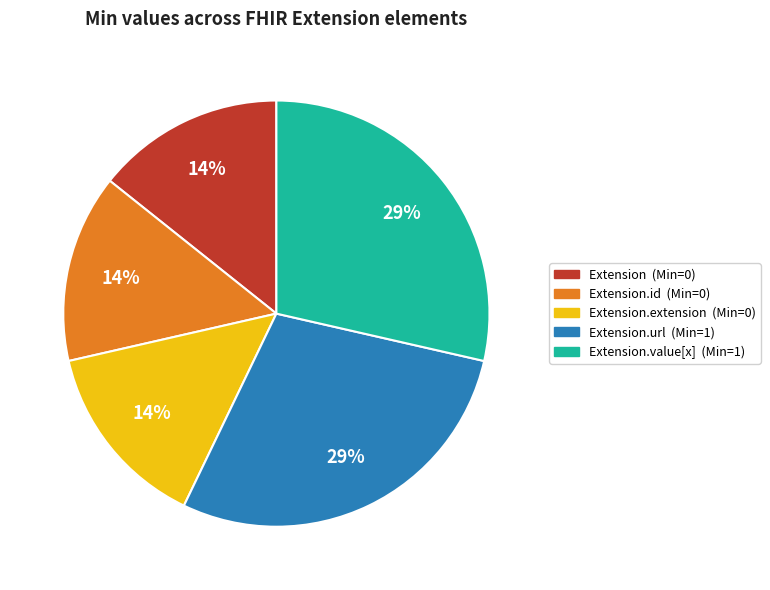

Is there a majority slice in this chart?

No